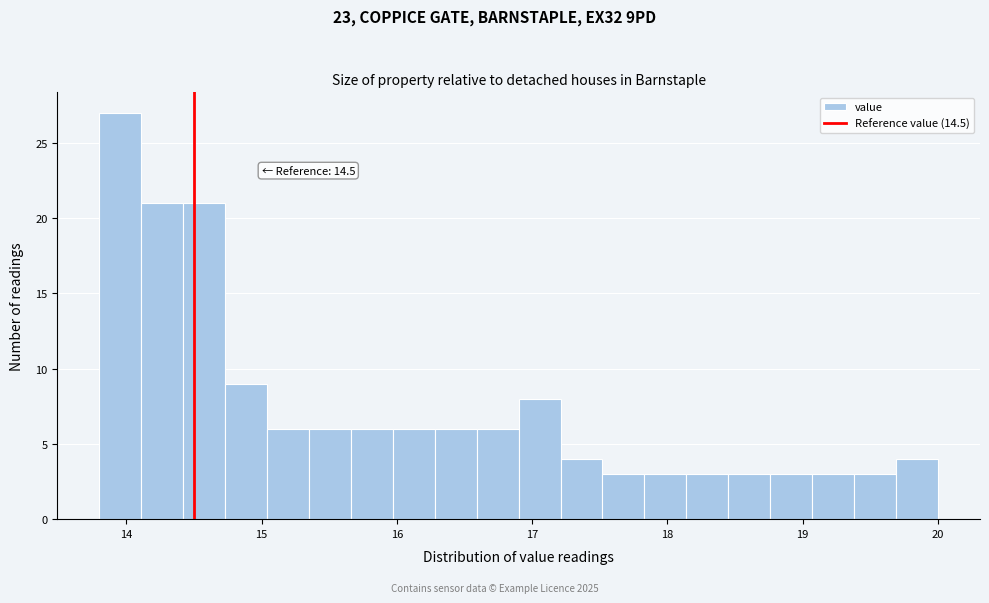

Around what value on the x-axis is the tallest bar? Give the approximate position of its centre, as read against the axis.

14.0